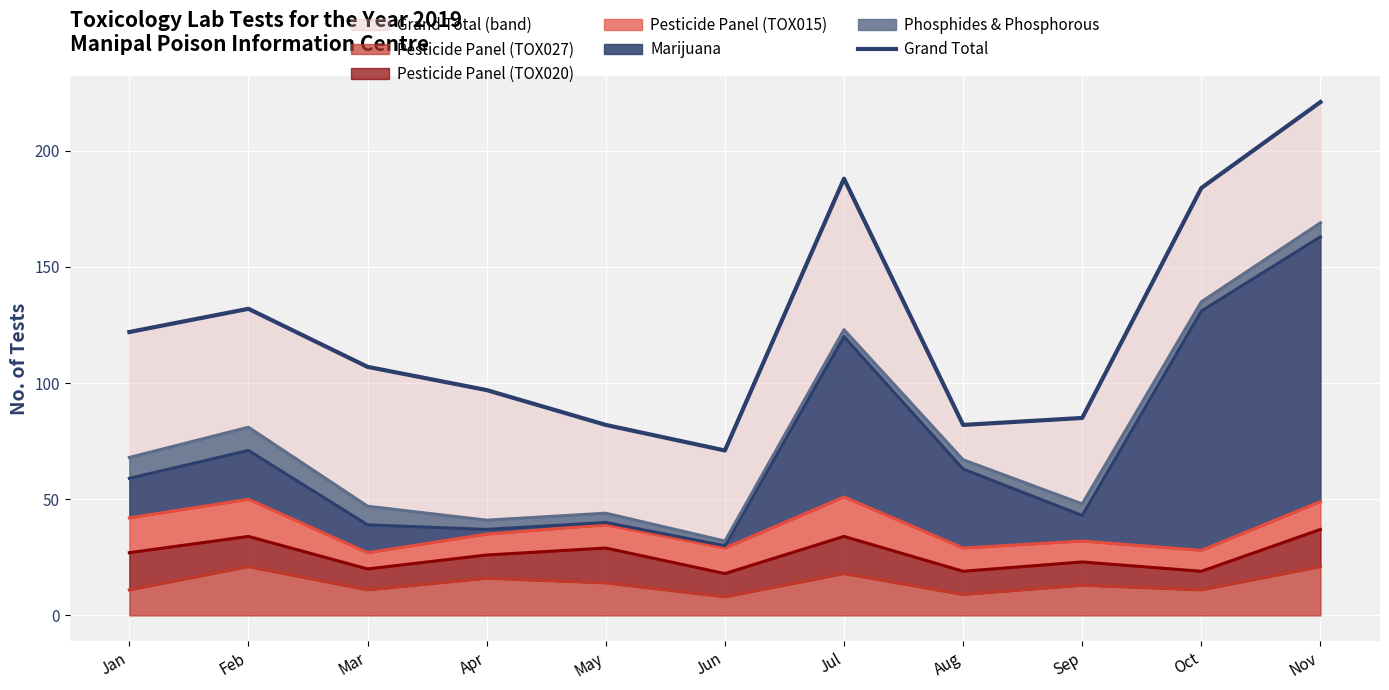

What is the difference between the values at Mar and Jan?

15